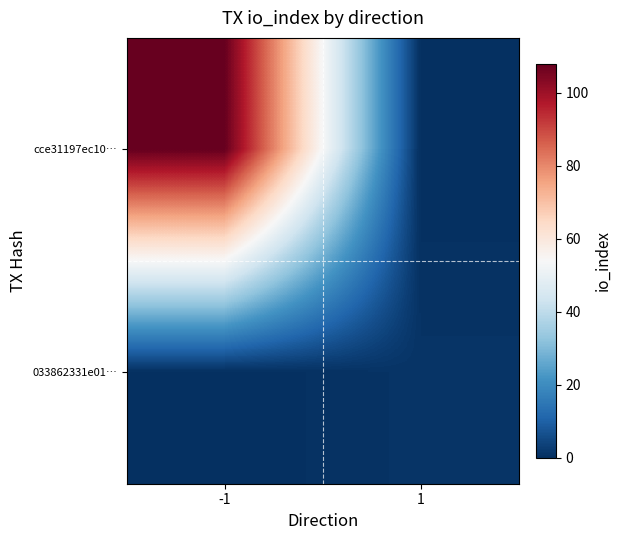

Which label corresponds to the largest value in the chart?

-1